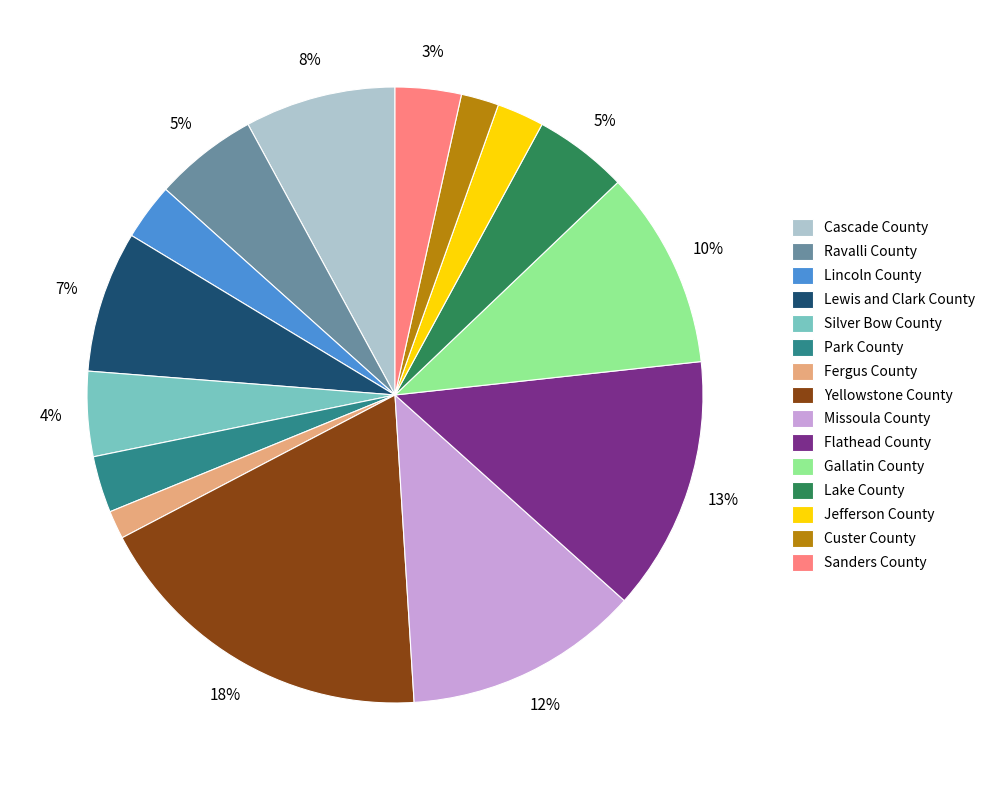

The Cascade County slice represents 8% of the pie. True or false?

True